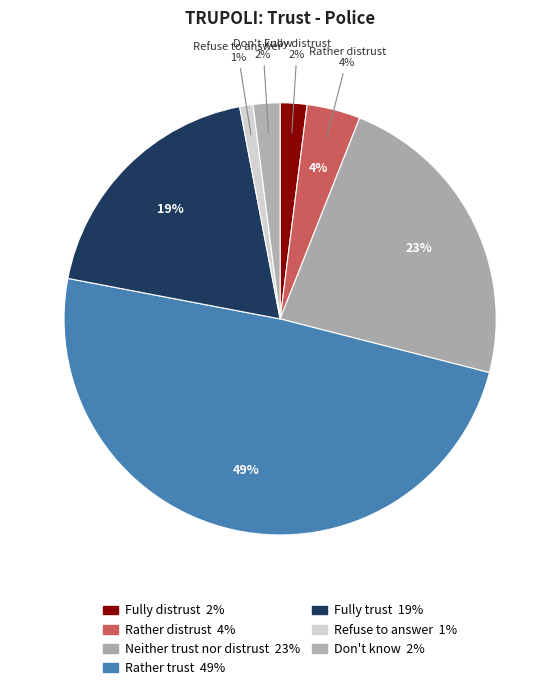

What percentage is NOT represented by Don't know?

98.0%